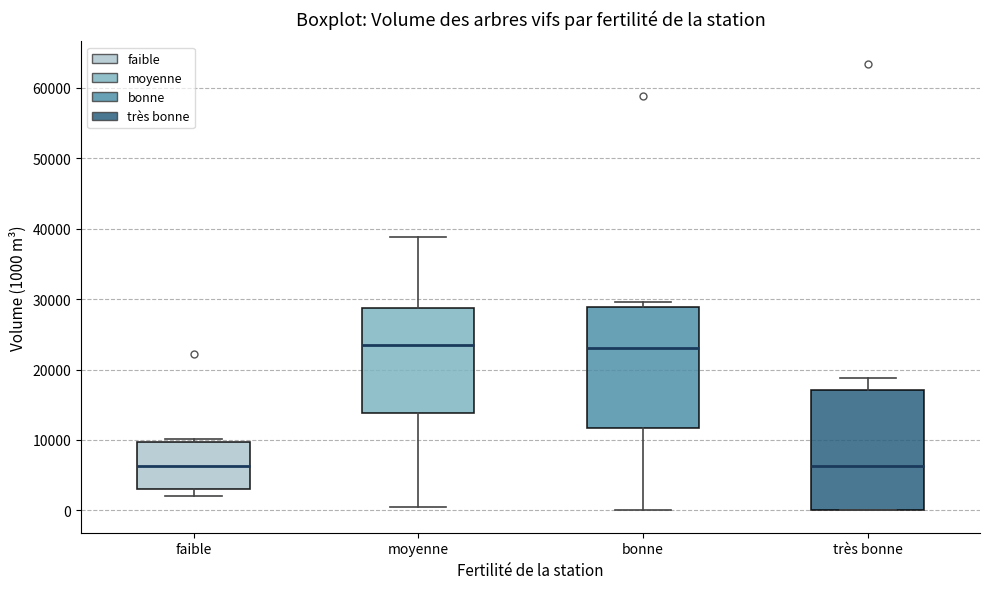

Reading left to right, read every box against the y-axis: the position of its median line, the range the box covers, and the ends of its whiskers. The values are not printed on the chart, so give them approximately, as read against the axis.

faible: median 6000, box 3000 to 10000, whiskers 2000 to 10000 (just above the box's upper edge)
moyenne: median 23000, box 14000 to 29000, whiskers 0 to 39000
bonne: median 23000, box 12000 to 29000, whiskers 0 to 30000
très bonne: median 6000, box 0 to 17000, whiskers 0 to 19000